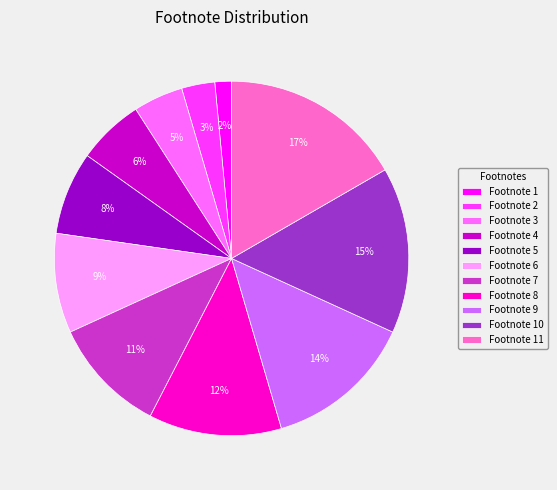

The Footnote 8 slice represents 12% of the pie. True or false?

True